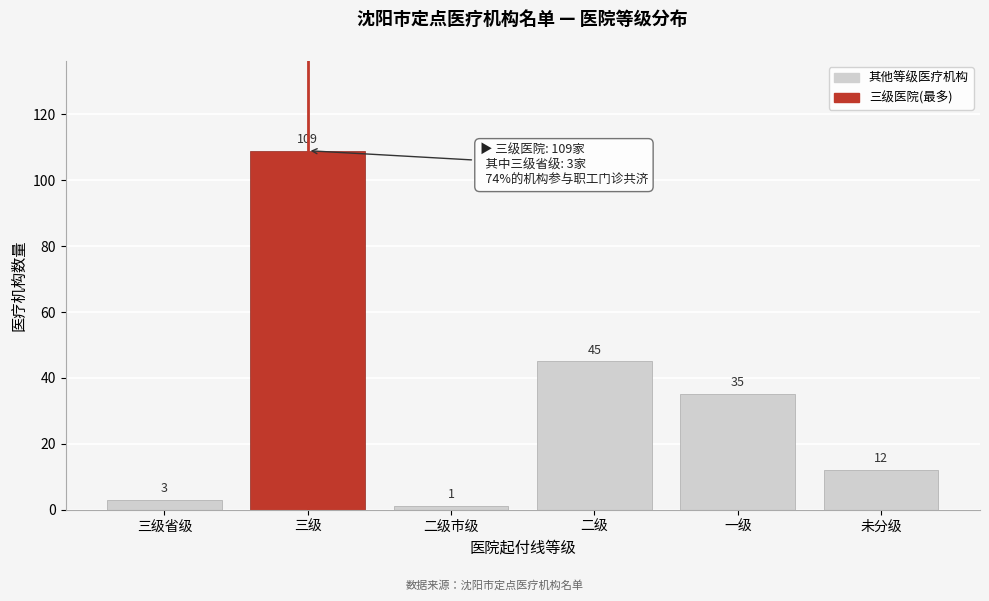

Reading left to right, extract all data points from this chart.

3	109	1	45	35	12